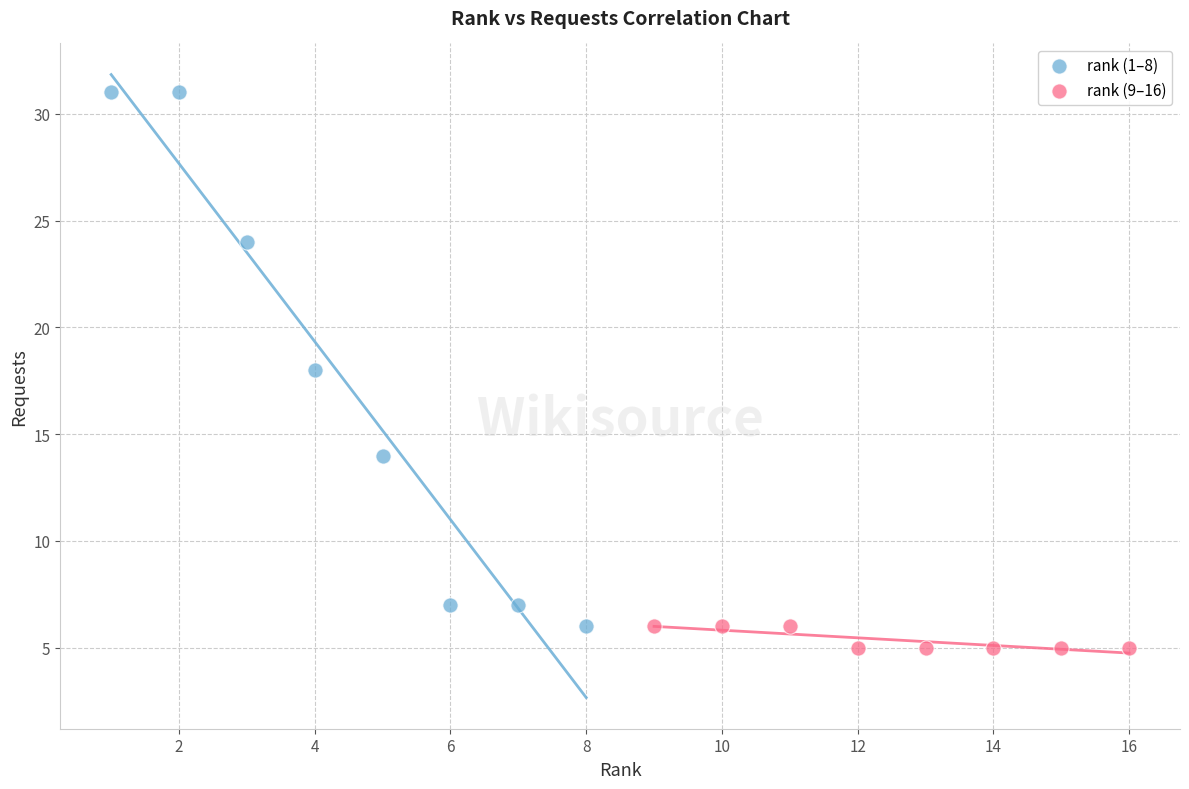

Which series contains the highest Y value?

rank (1–8)